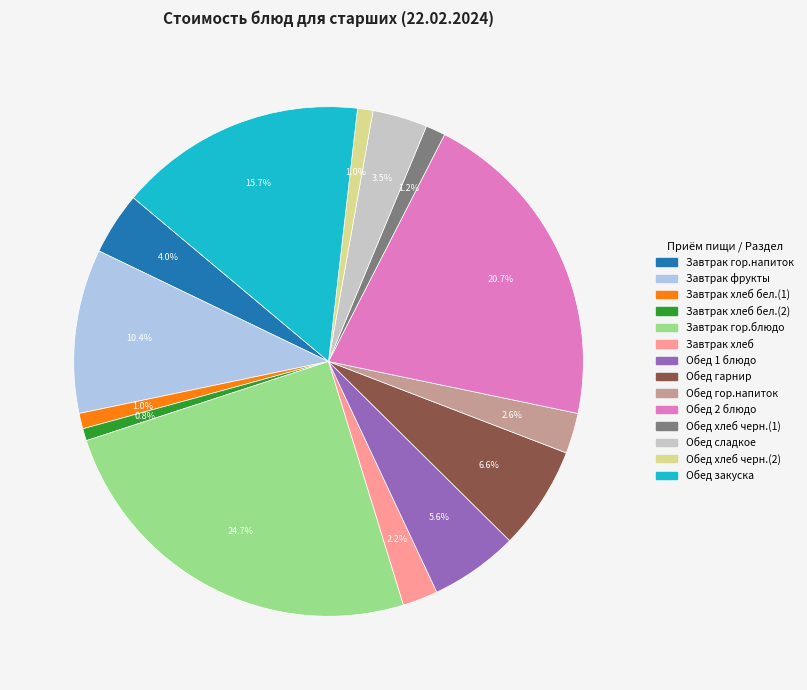

Is there a majority slice in this chart?

No